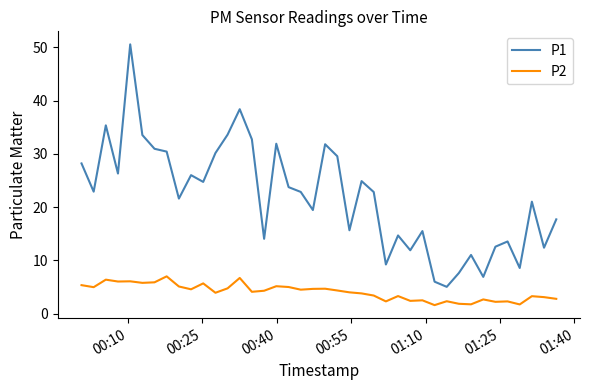

What is the difference between the maximum and minimum values in the P1 series?

45.5